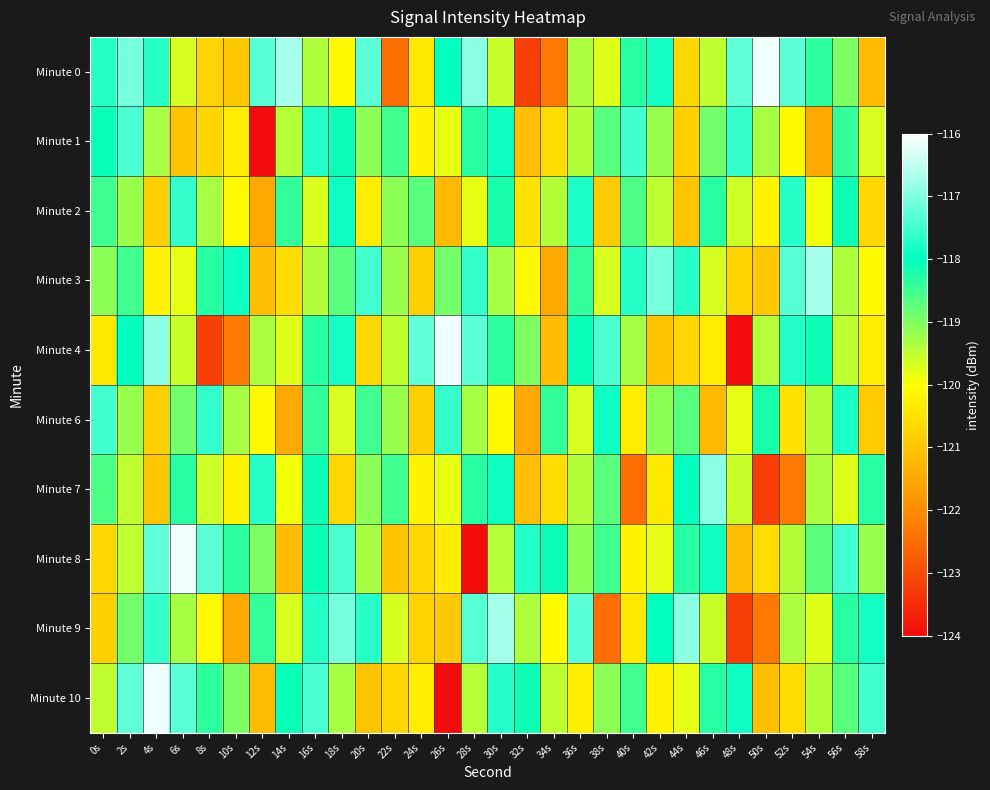

What is the total value across all series at 14s?

-1195.2